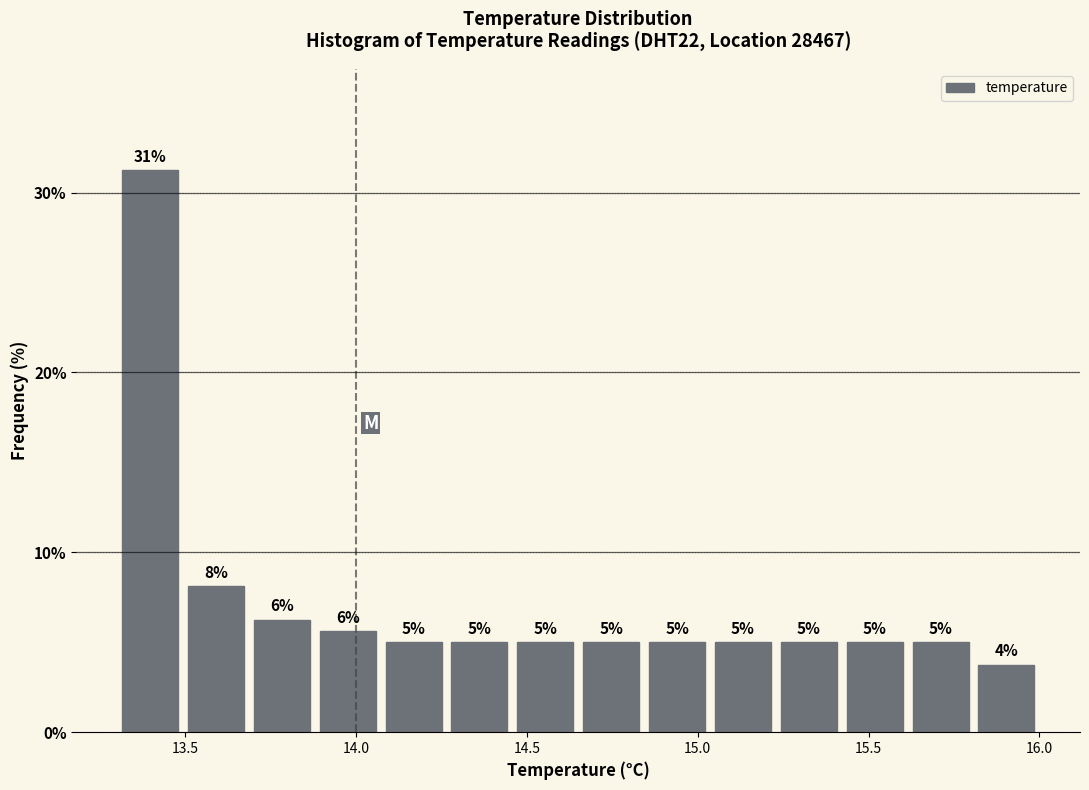

Read against the x-axis, roughly where is the centre of the tallest bar?

13.40